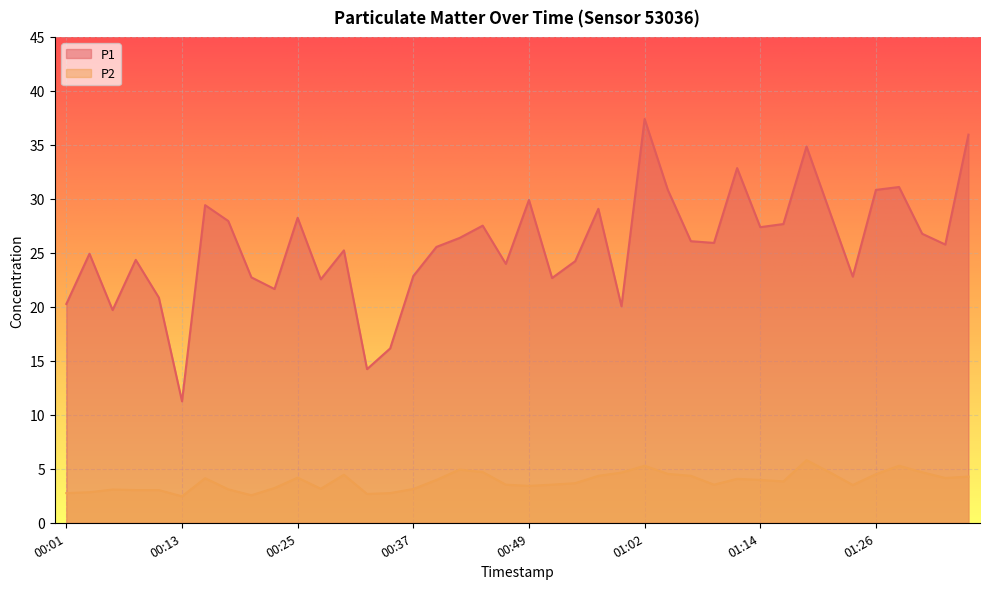

Which series has the largest total across all categories?

P1